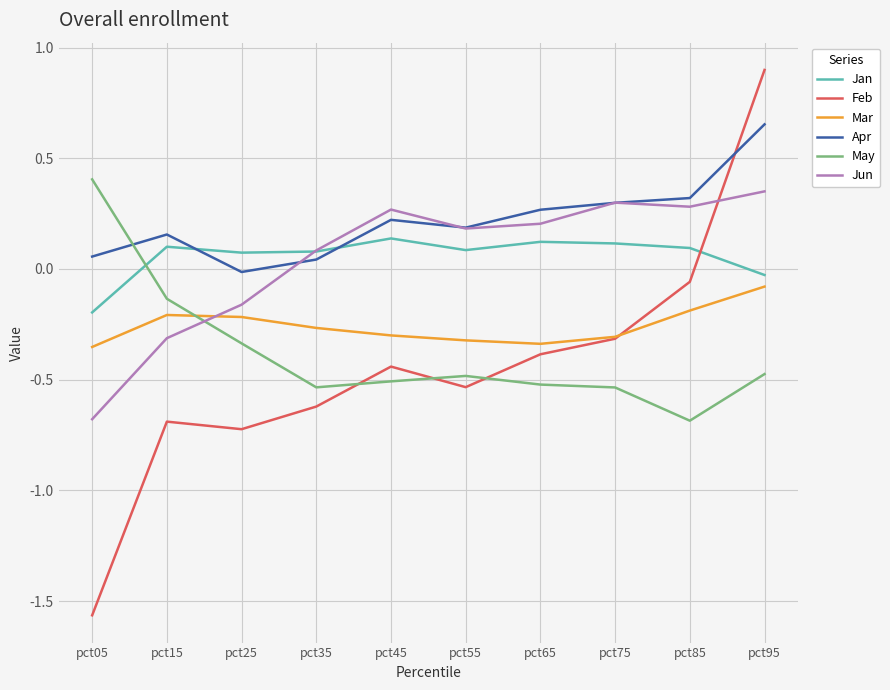

What is the spread (max minus min) of values at pct15?

0.8